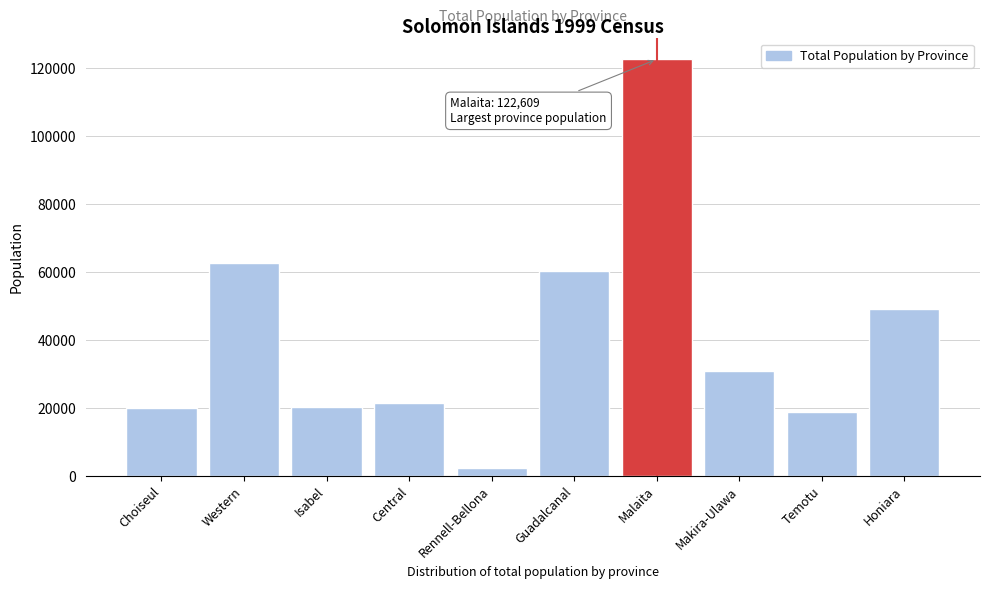

What is the approximate value at Temotu?

18904